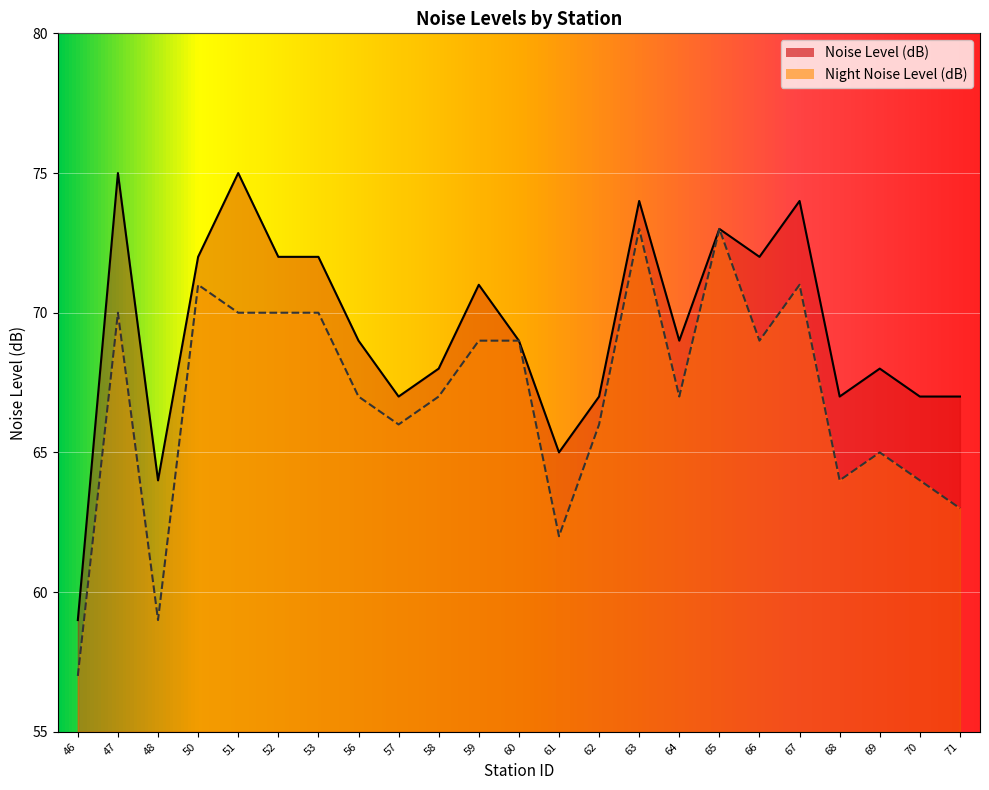

What are all the series names shown in the legend?

Noise Level (dB), Night Noise Level (dB)